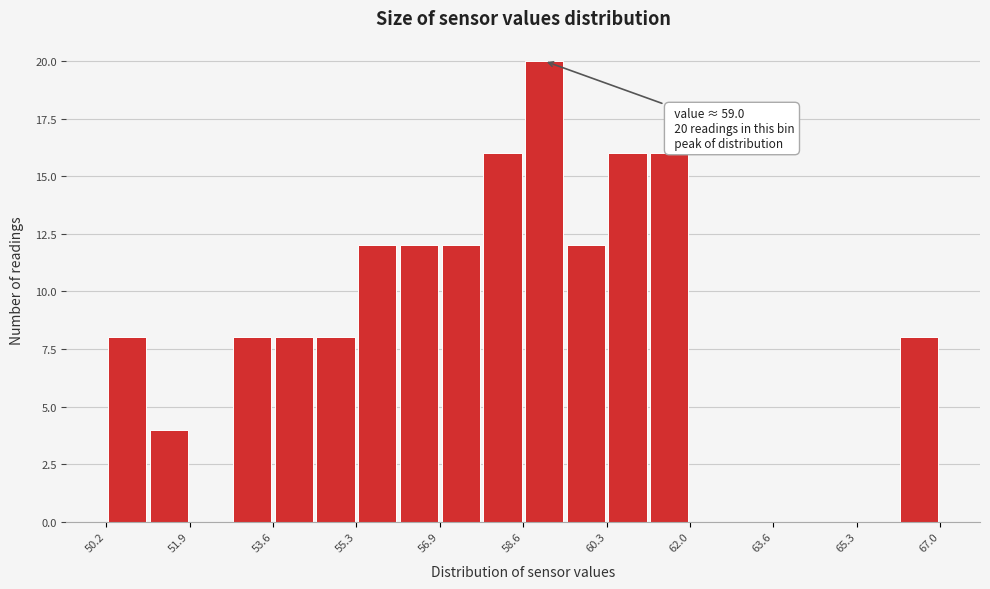

Over which range of the x-axis is the bar tallest?

58.6 to 59.4